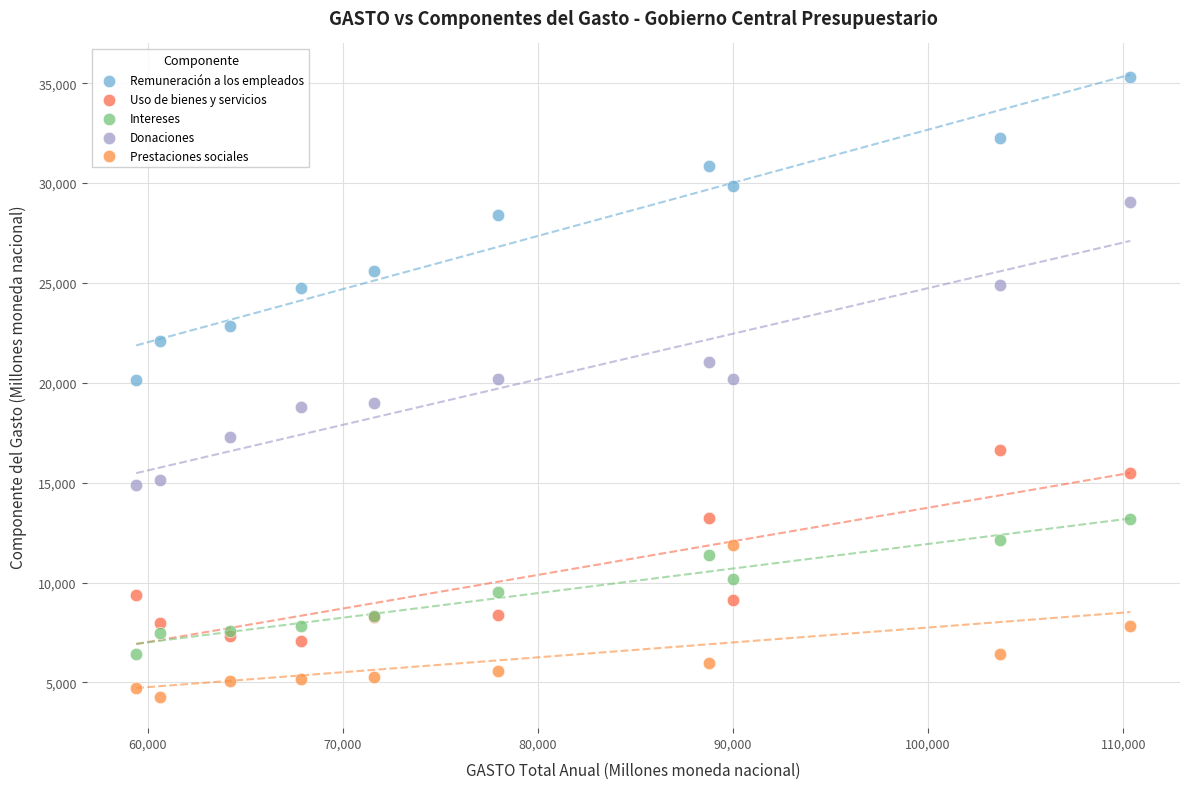

Which series reaches the maximum Y coordinate?

Remuneración a los empleados